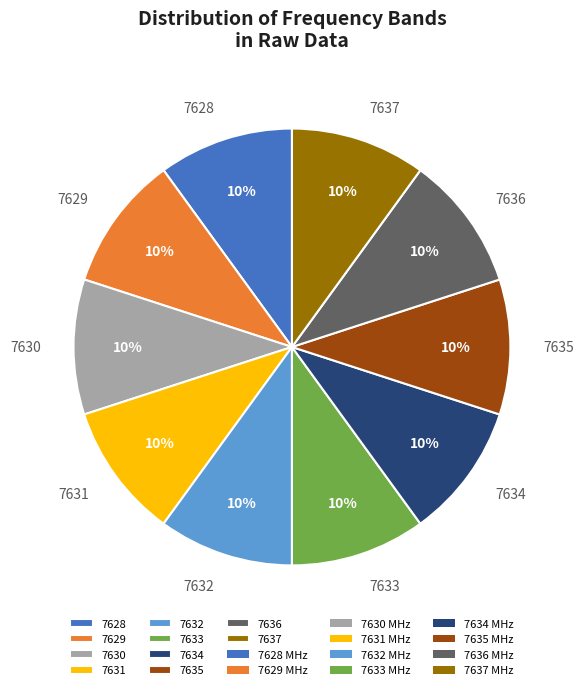

What percentage is the 7631 slice, to the nearest percent?

10%